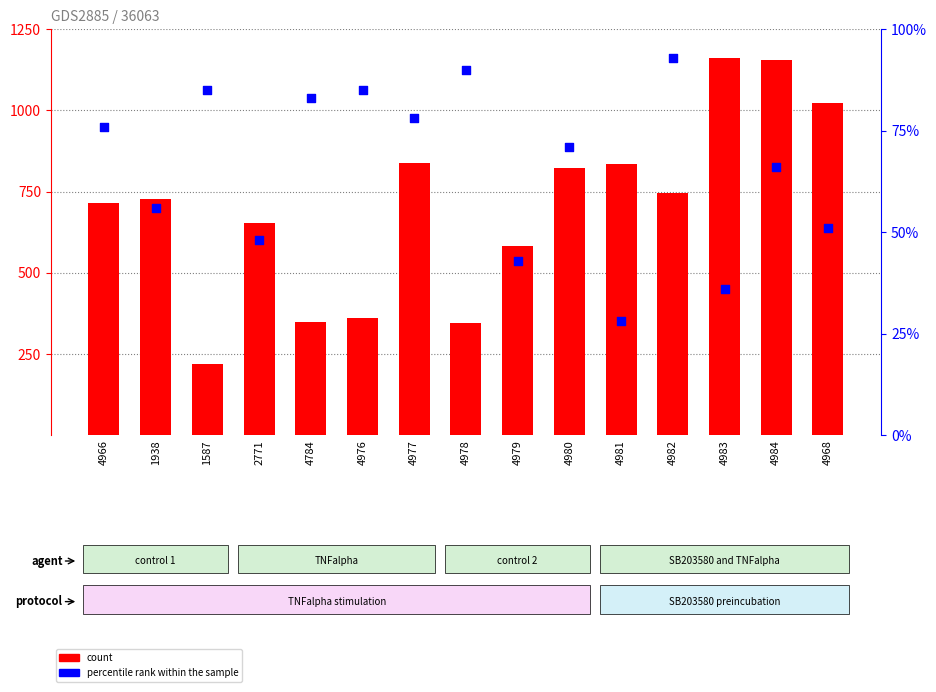

At which category is the sum across all series the highest?

4984